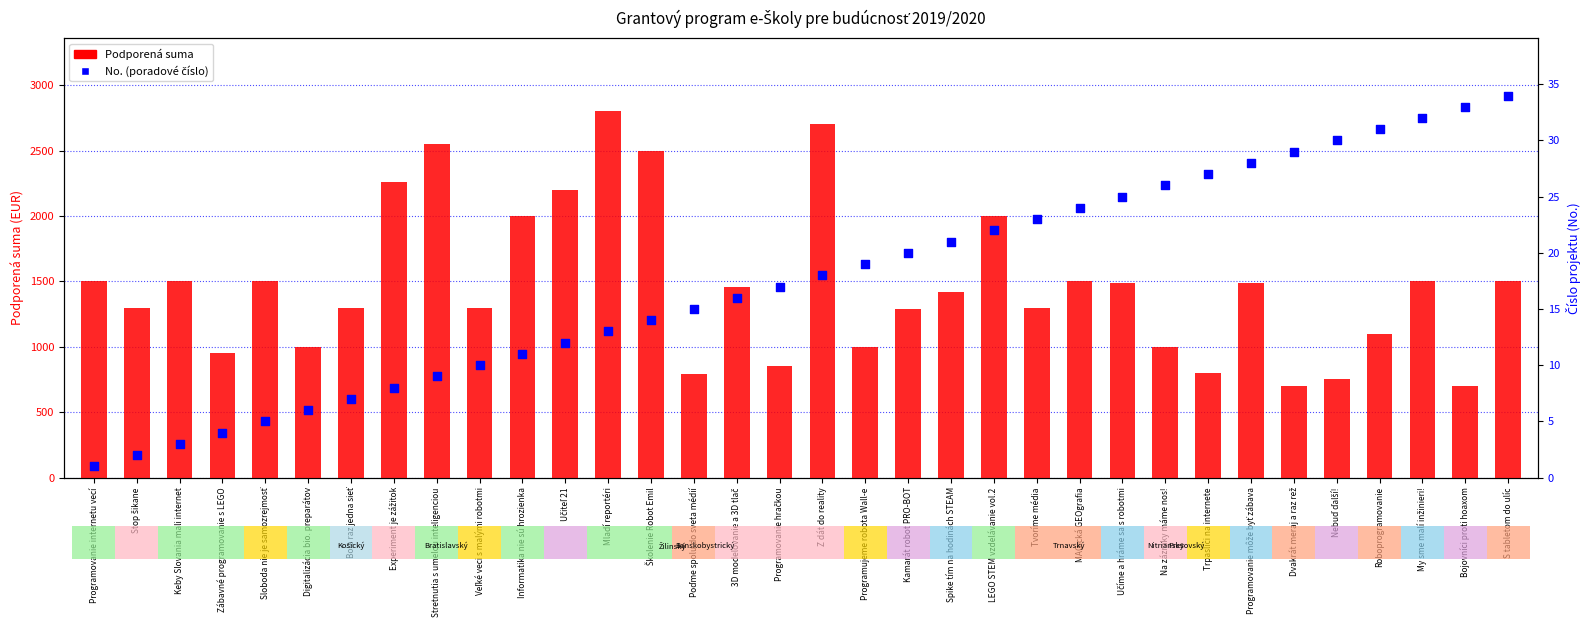

At how many categories does at least one series exceed 2621?

2